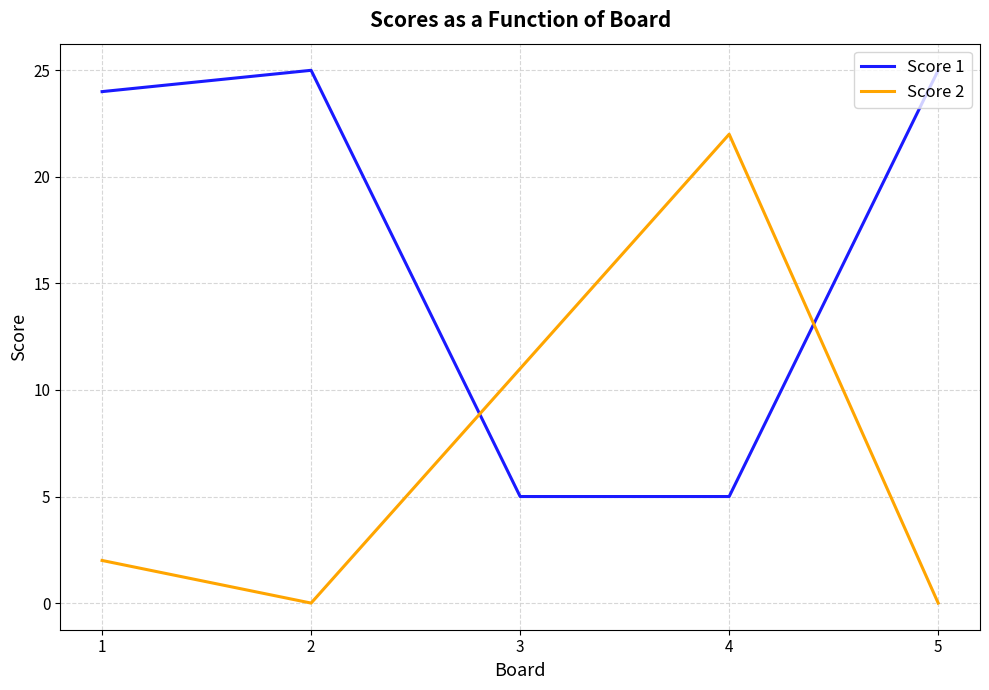

The Score 2 series shows 10 at 5. True or false?

False